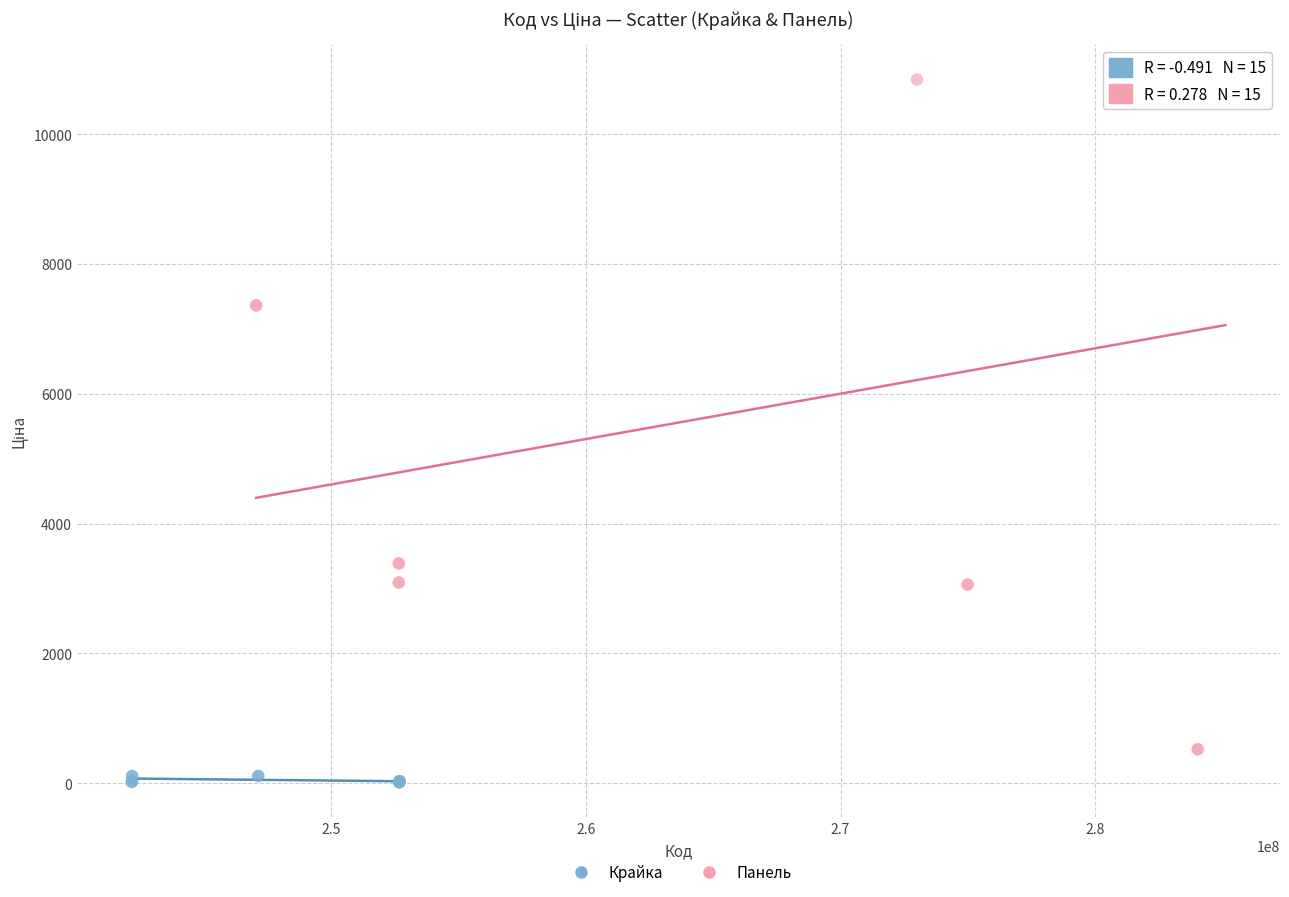

Which series contains the lowest Y value?

Крайка